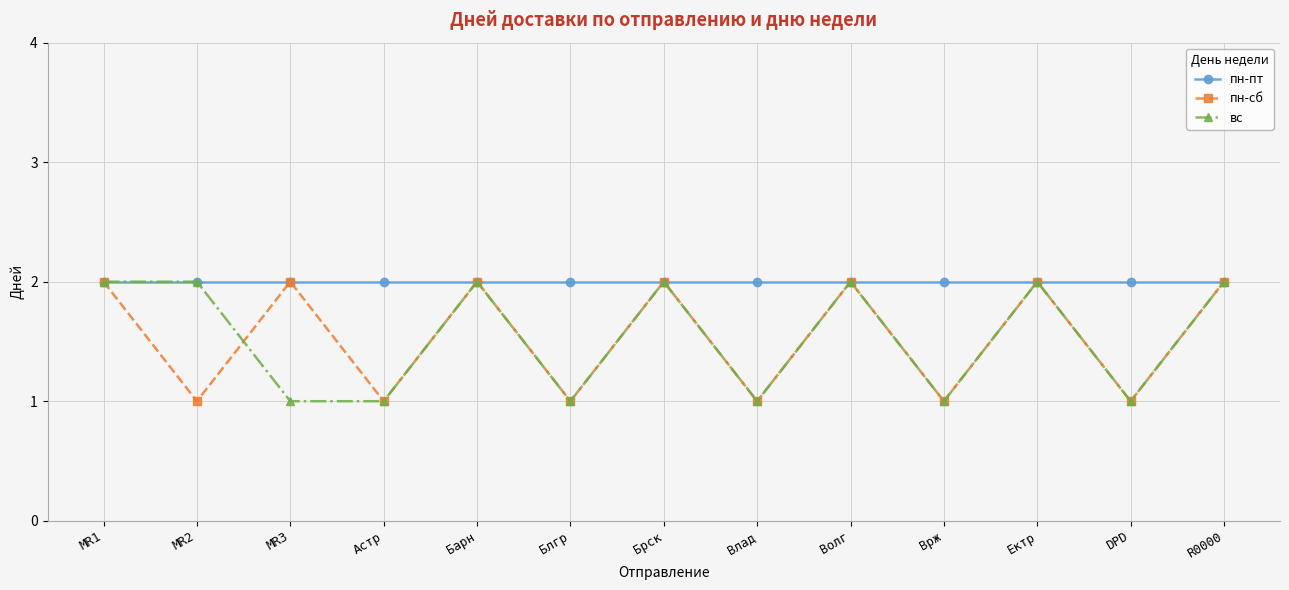

Is it true that вс equals 1 at Блгр?

True